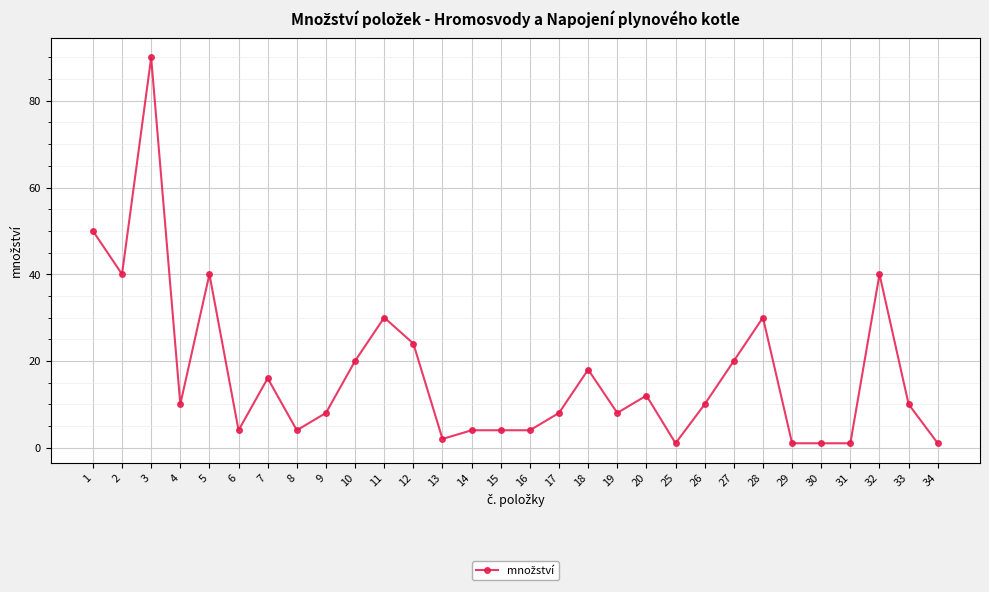

Reading left to right, transcribe all the data shown in this chart.

1=50	2=40	3=90	4=10	5=40	6=4	7=16	8=4	9=8	10=20	11=30	12=24	13=2	14=4	15=4	16=4	17=8	18=18	19=8	20=12	25=1	26=10	27=20	28=30	29=1	30=1	31=1	32=40	33=10	34=1